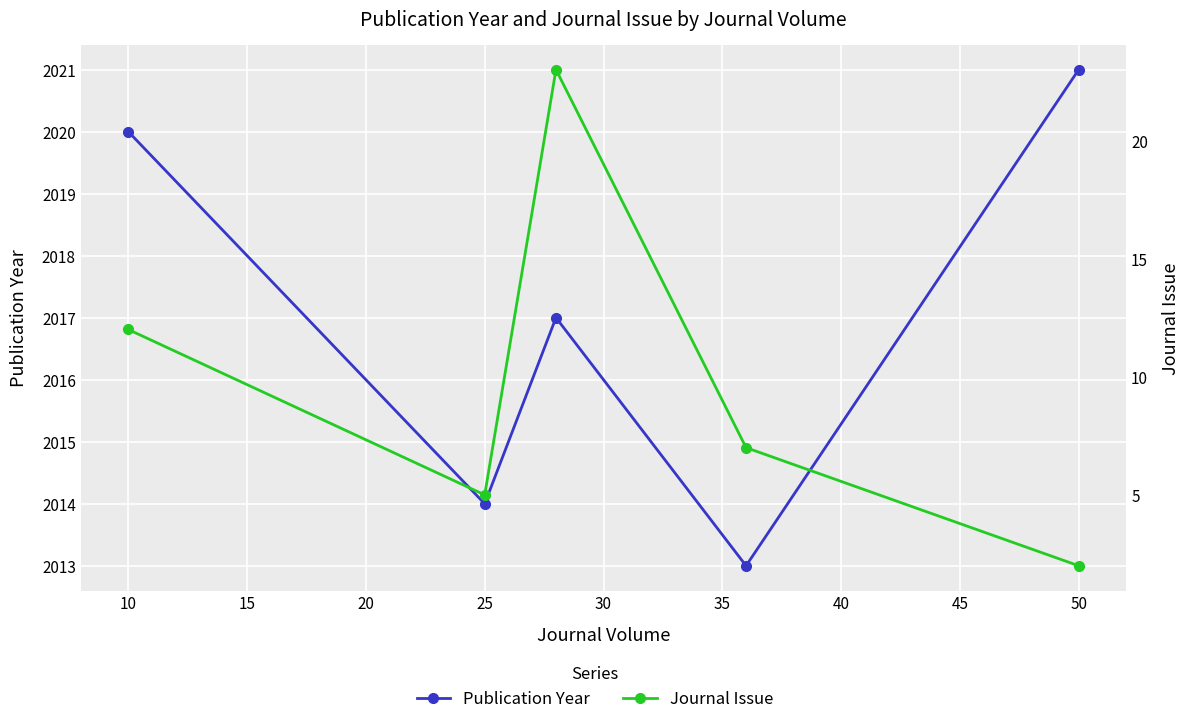

How many interior local valleys does the Journal Issue series have?

1